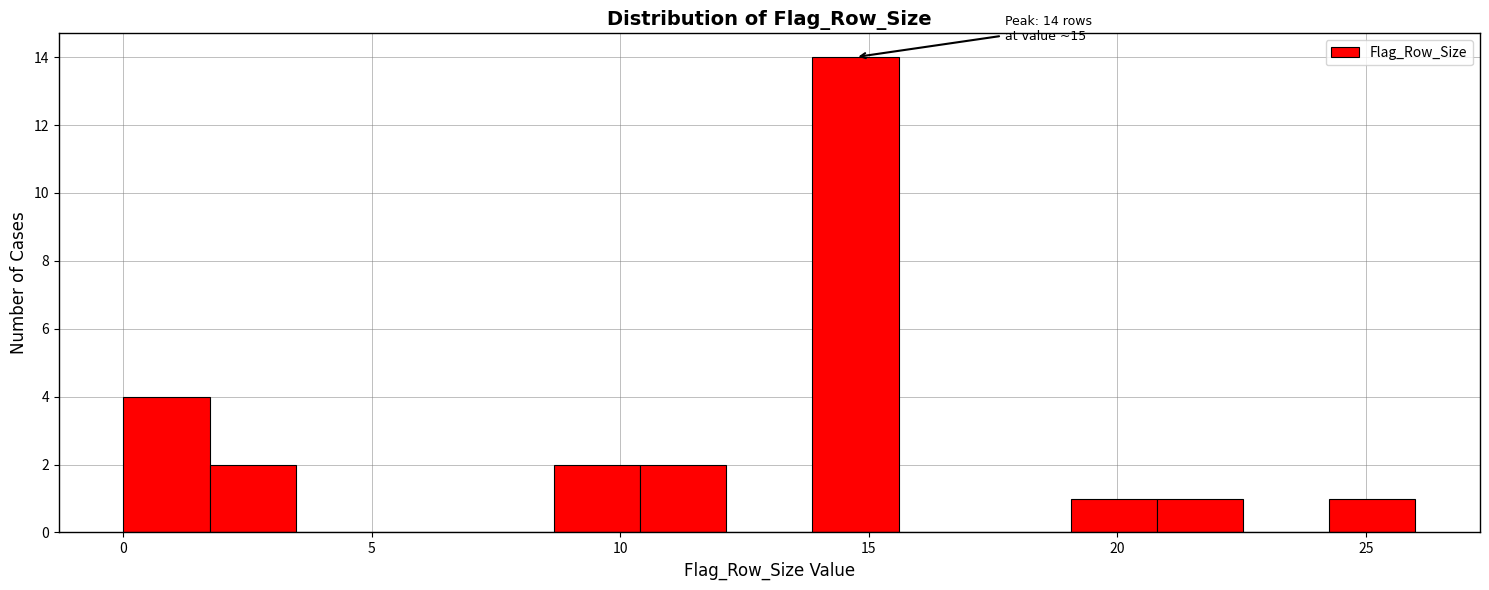

Read against the x-axis, roughly where is the centre of the tallest bar?

14.5